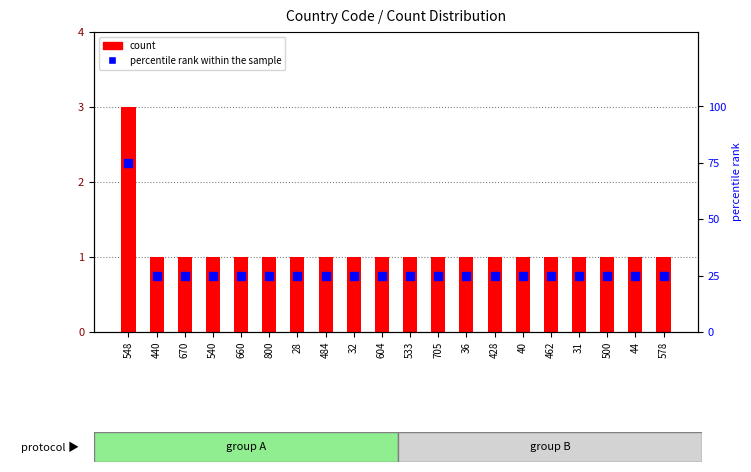

Which series reaches the minimum Y coordinate?

count